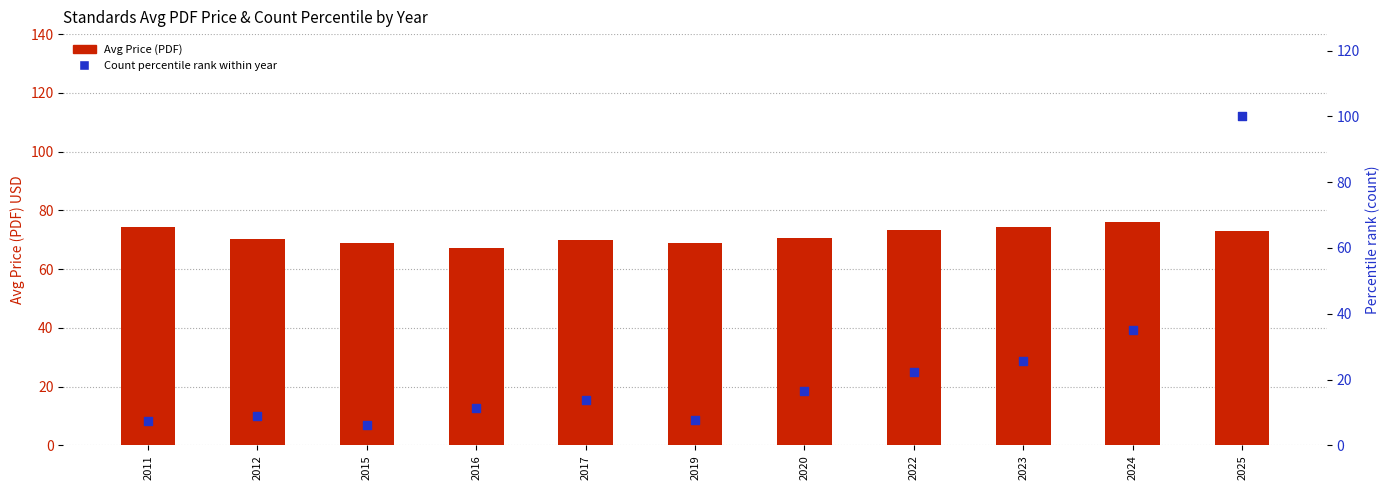

Which series has the widest spread of Y values?

Count percentile rank